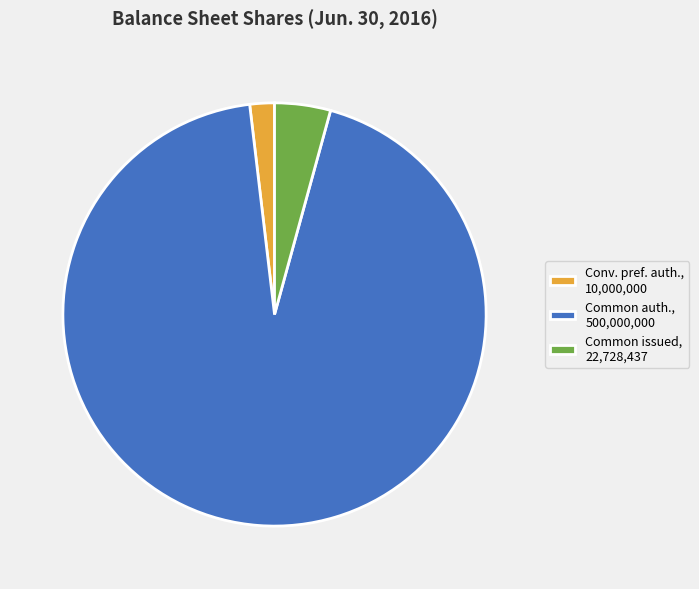

Which category has the biggest portion of the pie?

Common auth., 500,000,000